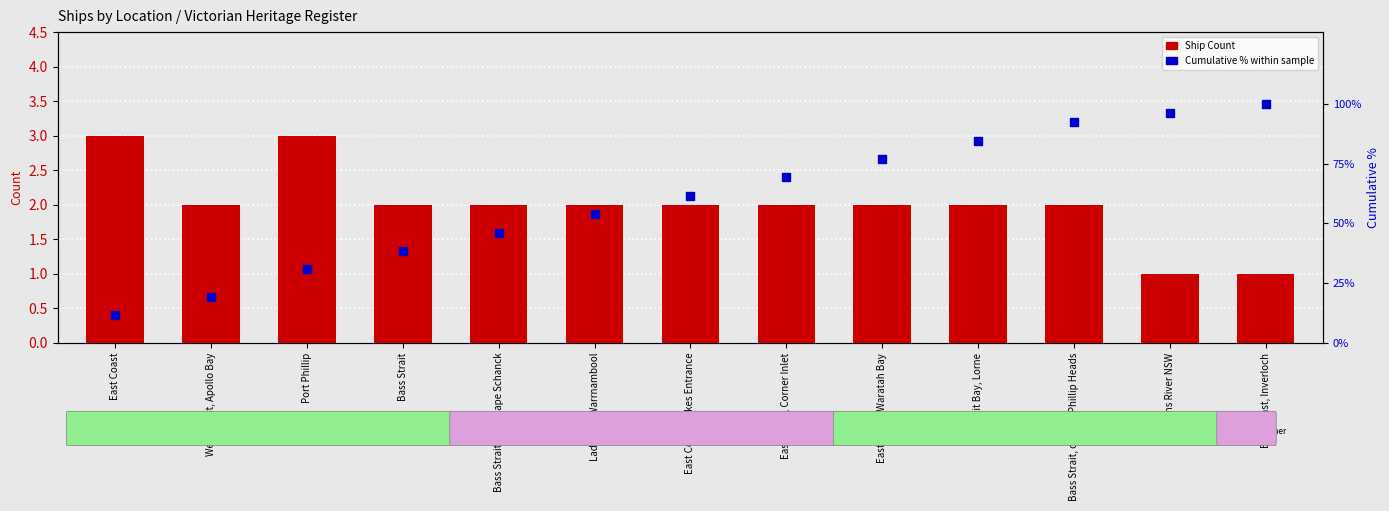

Which series reaches the maximum Y coordinate?

Cumulative % within sample